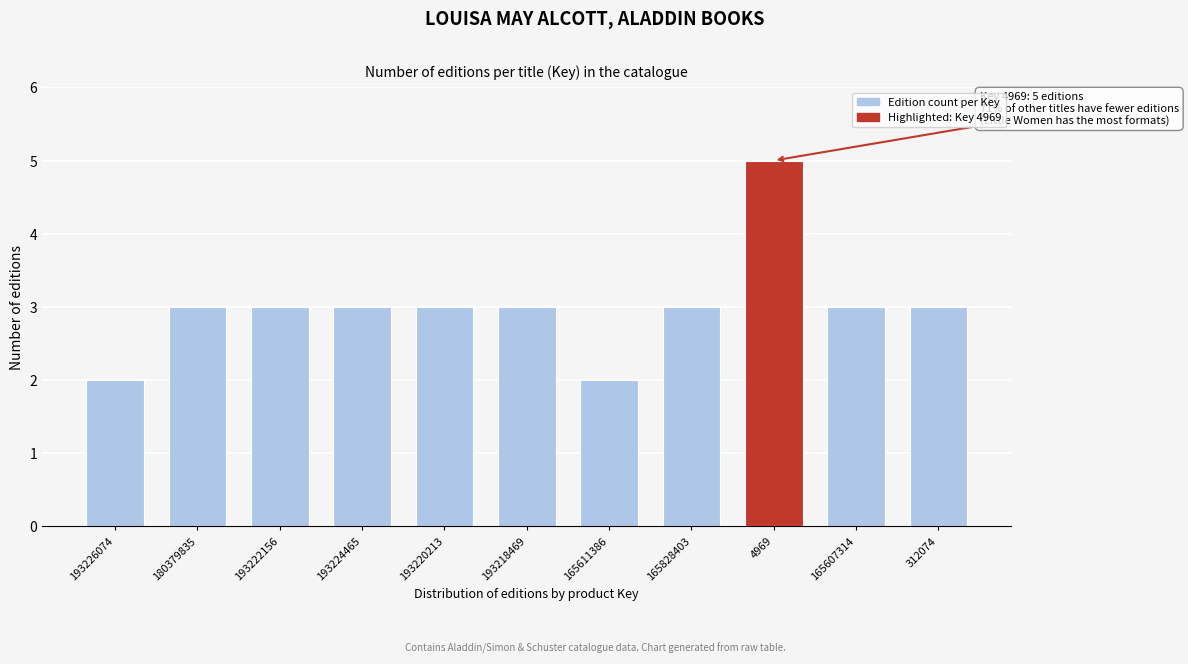

Reading left to right, extract all data points from this chart.

2	3	3	3	3	3	2	3	5	3	3